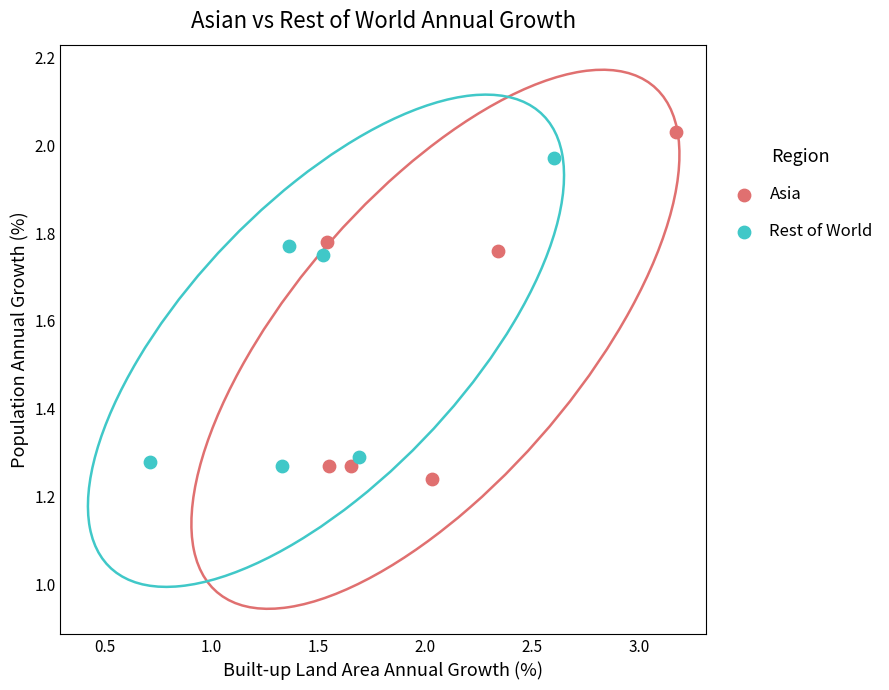

Which series contains the highest Y value?

Asia